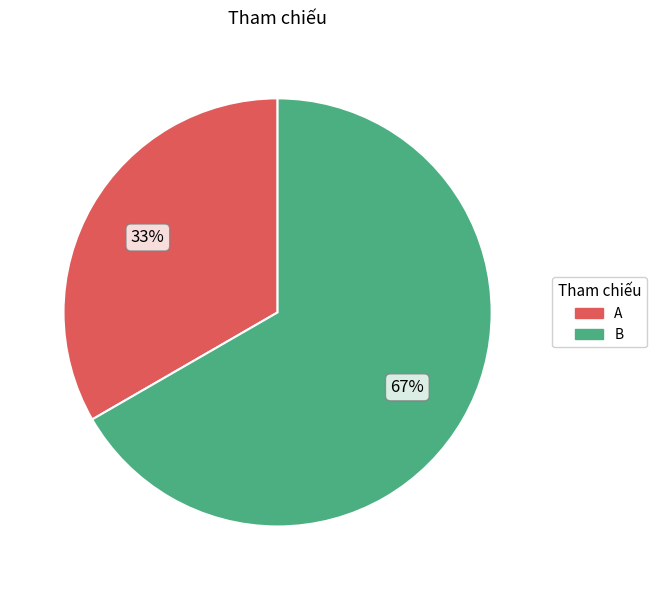

Which category accounts for the majority?

B